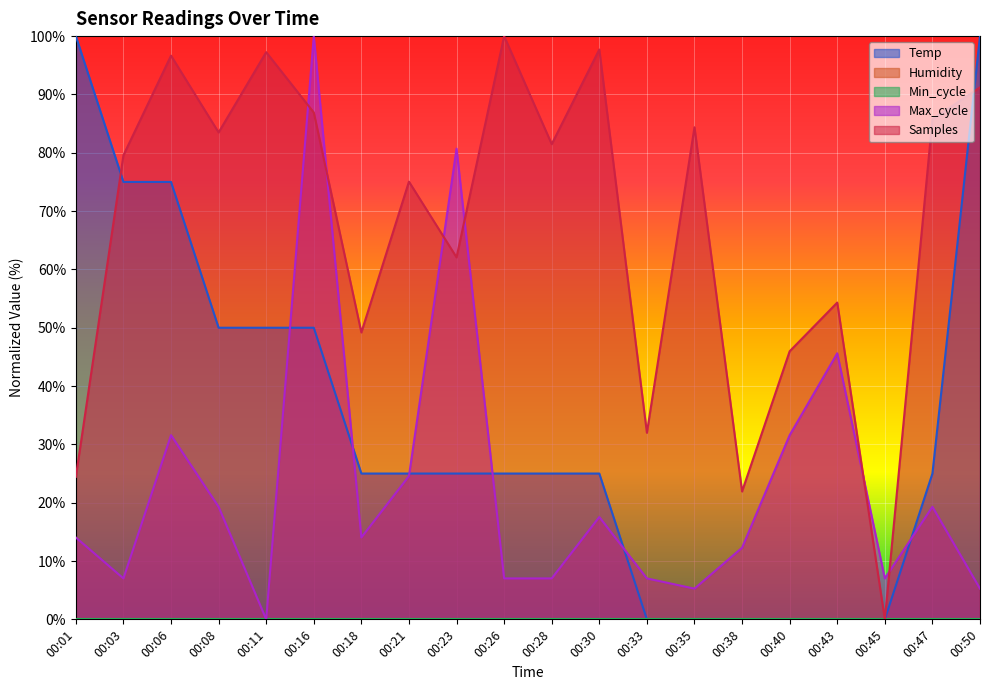

Which series changed the most between 00:30 and 00:43?

Samples